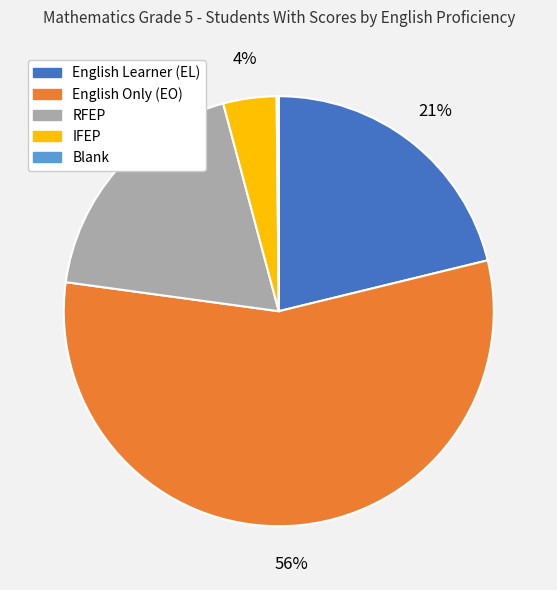

To the nearest percent, what is the difference between the largest and smallest slice percentages?

56%